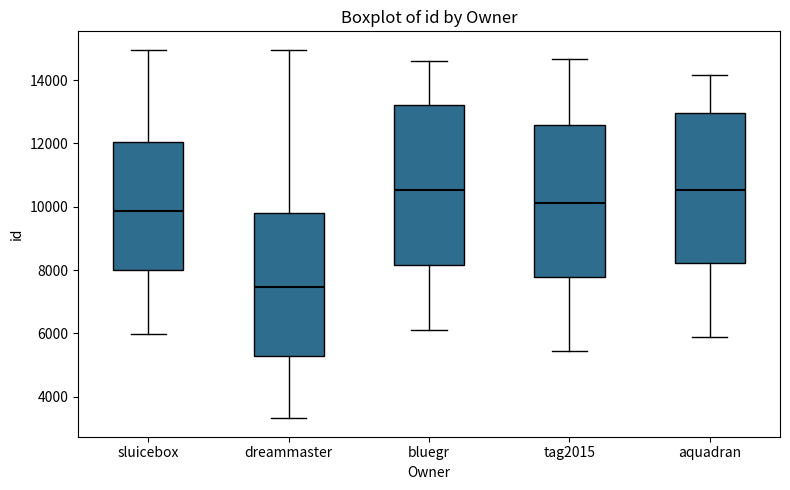

Reading left to right, read every box against the y-axis: the position of its median line, the range the box covers, and the ends of its whiskers. The values are not printed on the chart, so give them approximately, as read against the axis.

sluicebox: median 9800, box 8000 to 12000, whiskers 6000 to 15000
dreammaster: median 7400, box 5200 to 9800, whiskers 3400 to 15000
bluegr: median 10600, box 8200 to 13200, whiskers 6200 to 14600
tag2015: median 10200, box 7800 to 12600, whiskers 5400 to 14600
aquadran: median 10600, box 8200 to 13000, whiskers 5800 to 14200